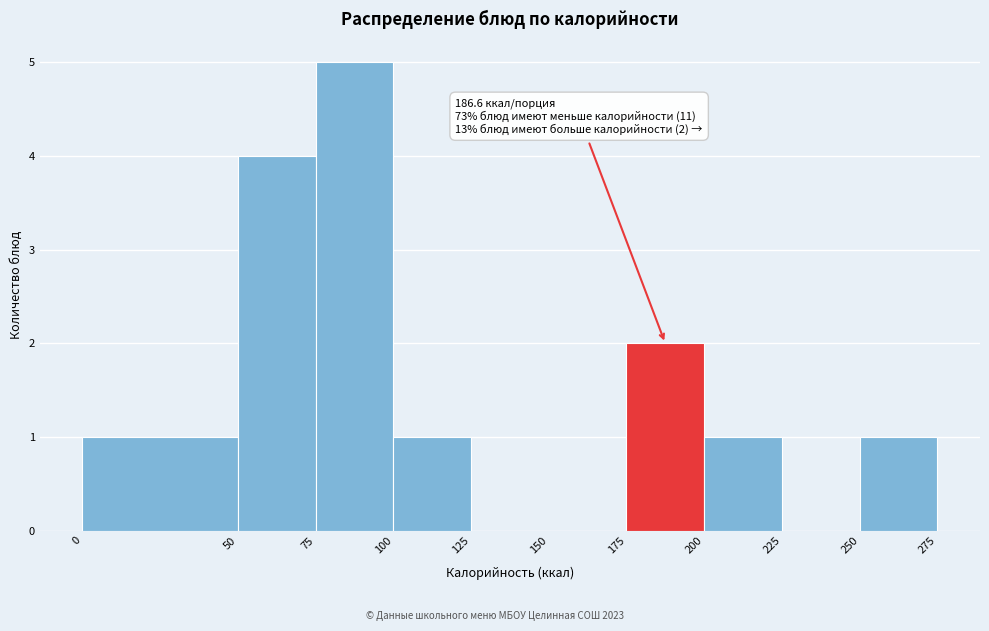

Over which range of the x-axis is the bar tallest?

75 to 100